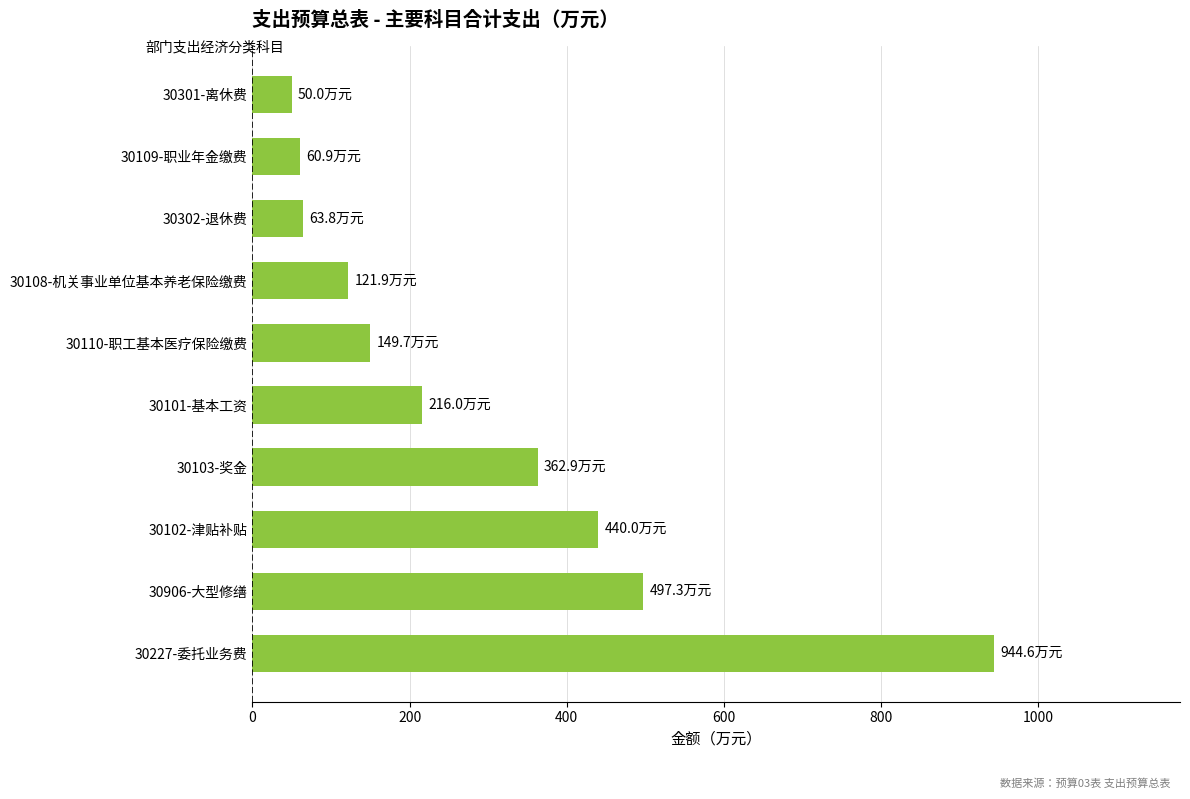

How many bars are there in total?

10